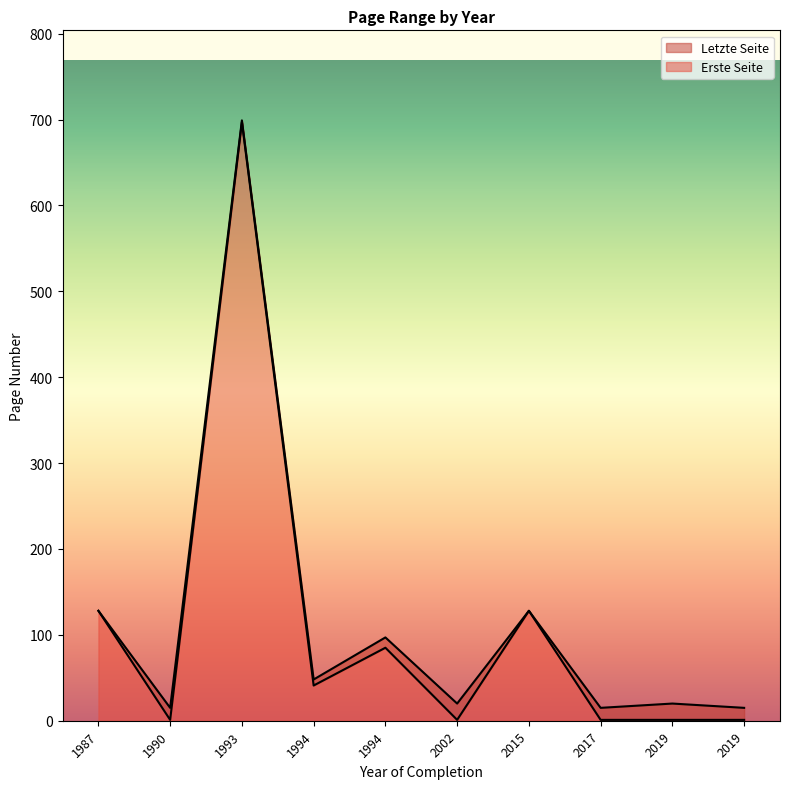

What is the lowest value of the Letzte Seite series?

15